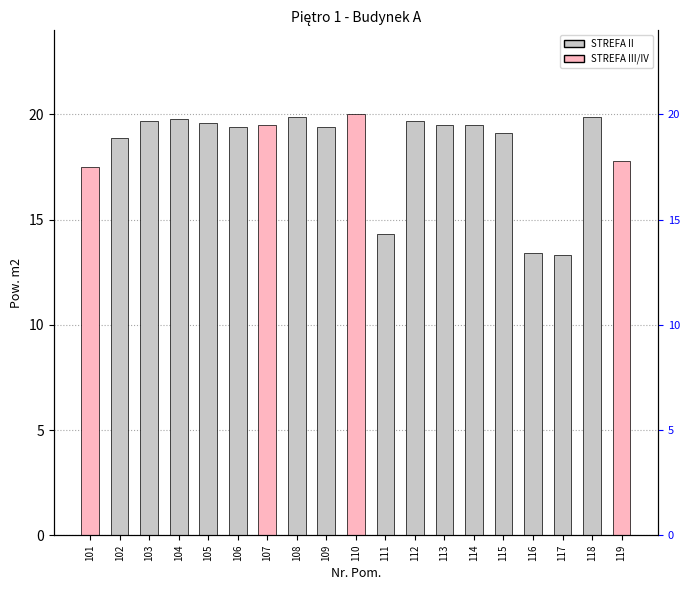

Is it true that the value at 107 is 10.0?

False